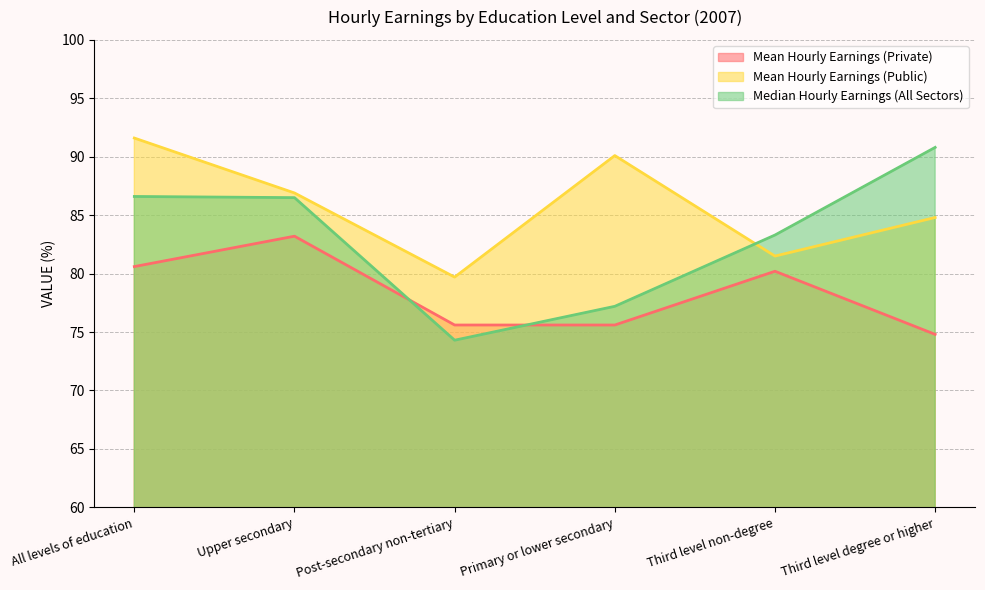

Which series ends up on top after the final intersection of Mean Hourly Earnings (Public) and Median Hourly Earnings (All Sectors)?

Median Hourly Earnings (All Sectors)